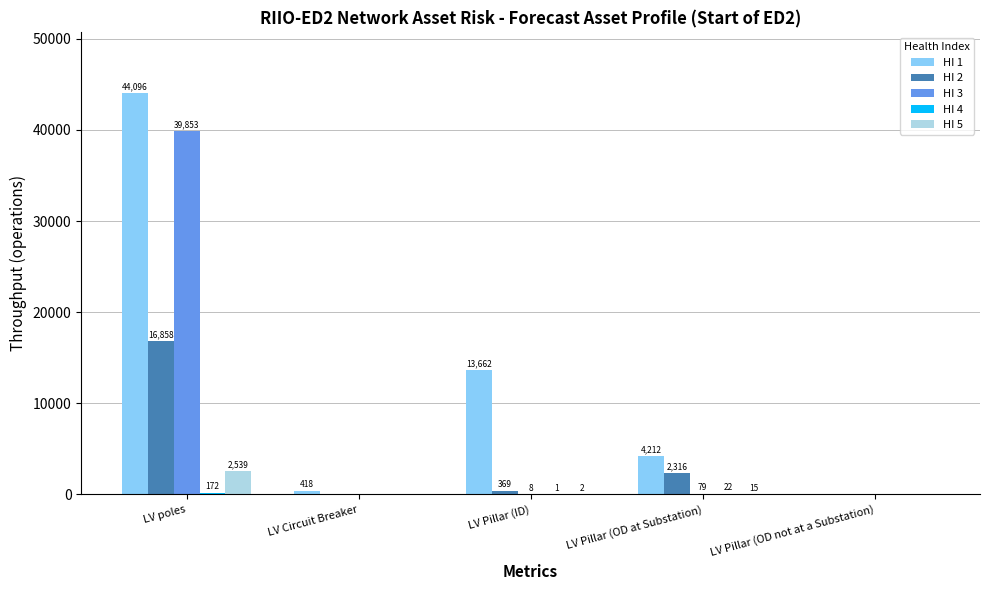

Is it true that HI 1 equals 0 at LV Pillar (OD not at a Substation)?

True